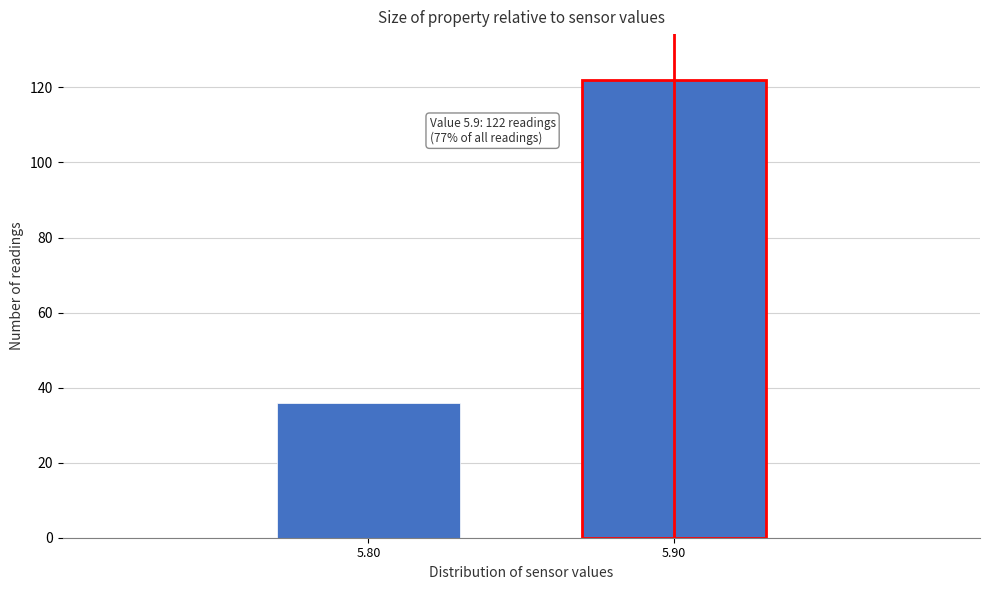

Reading left to right, extract all data points from this chart.

36	122